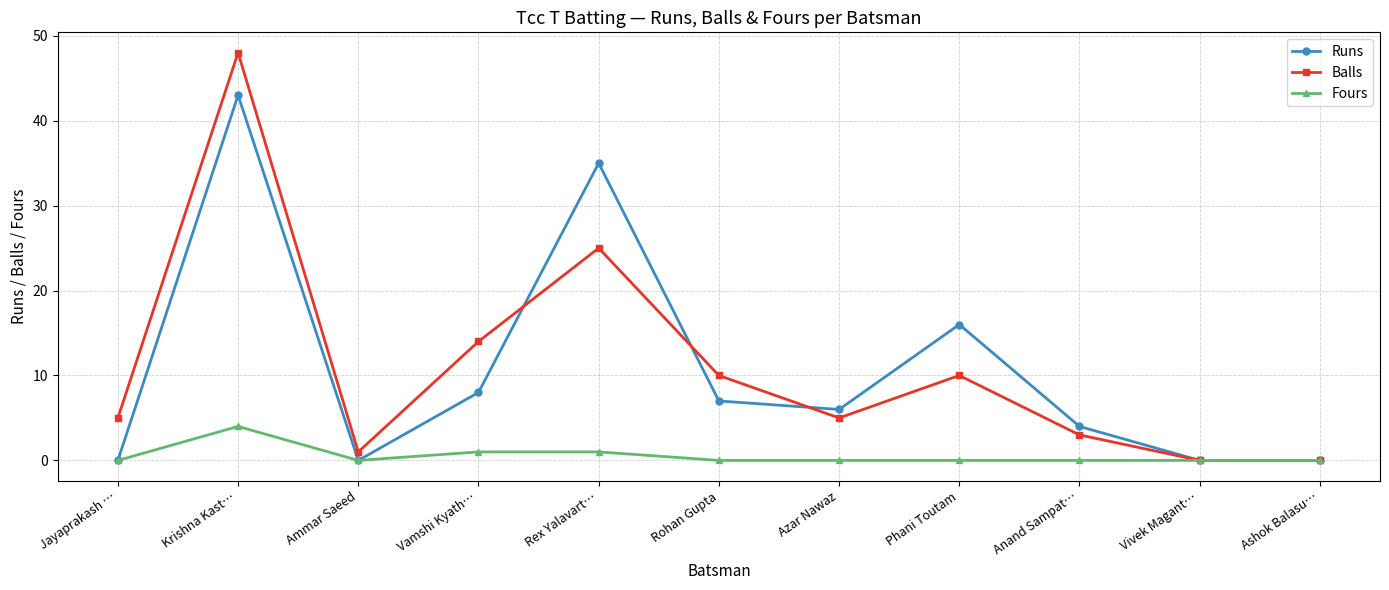

How many distinct data groups are displayed?

3